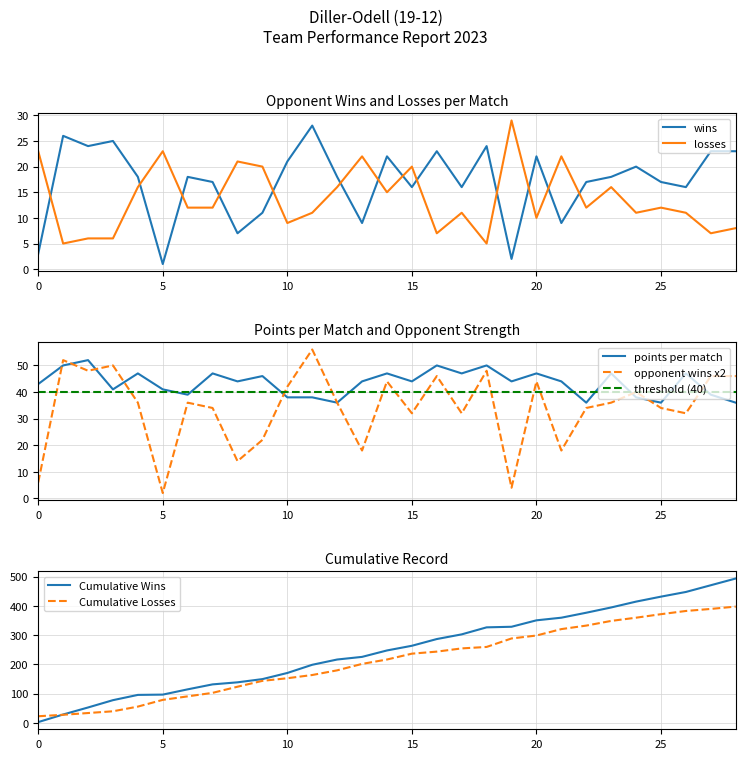

What is the difference between the maximum and minimum values in the wins series?

27